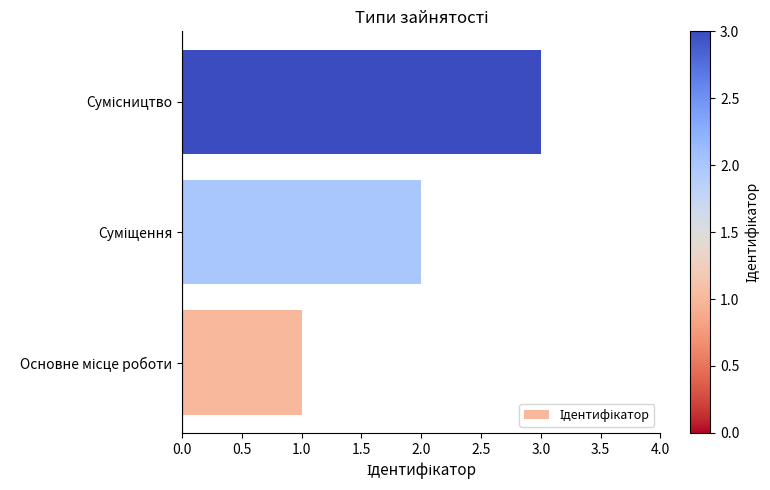

What is the greatest value displayed?

3